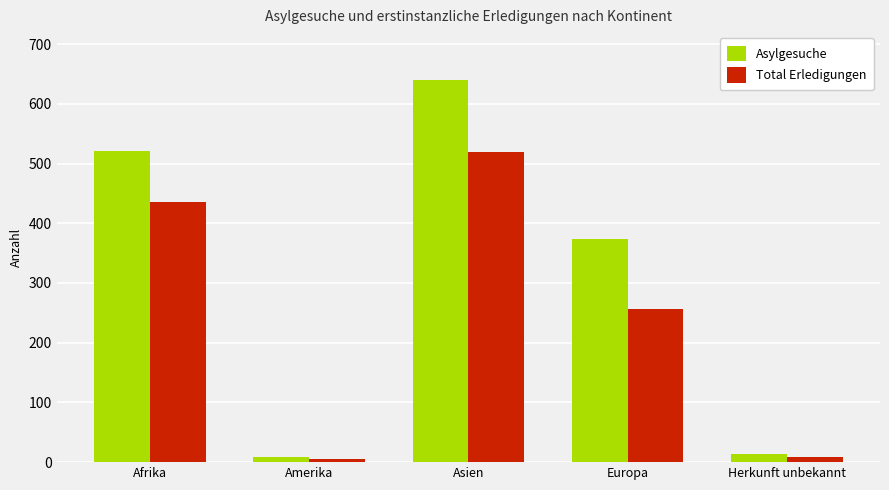

What are all the series names shown in the legend?

Asylgesuche, Total Erledigungen